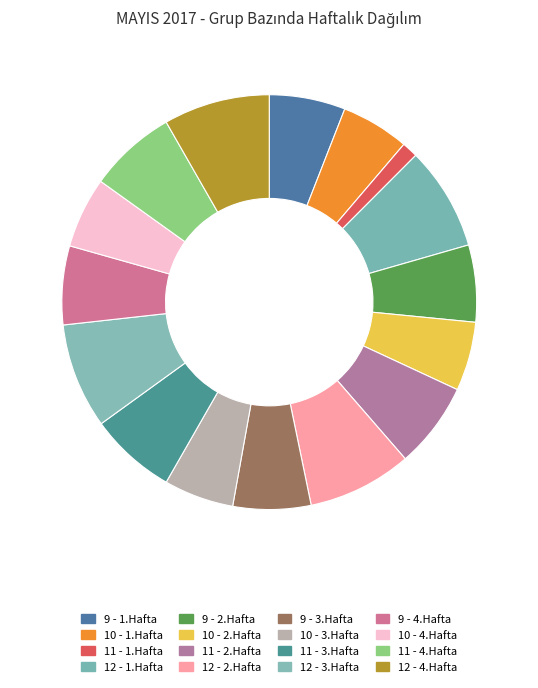

Does 9 - 2.Hafta represent more than half of the total?

No